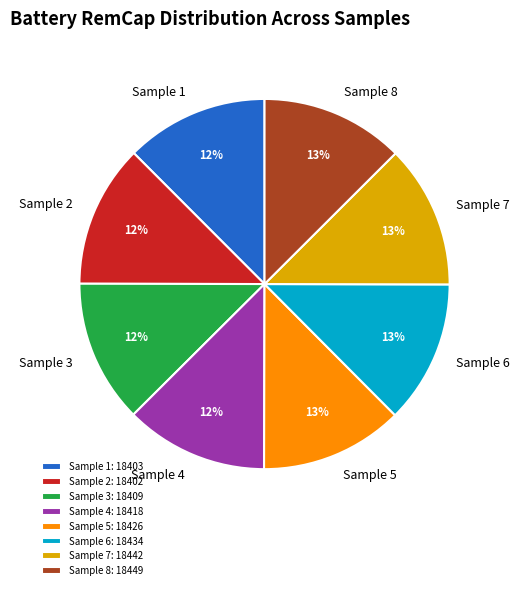

To the nearest percent, what is the average slice percentage?

12%